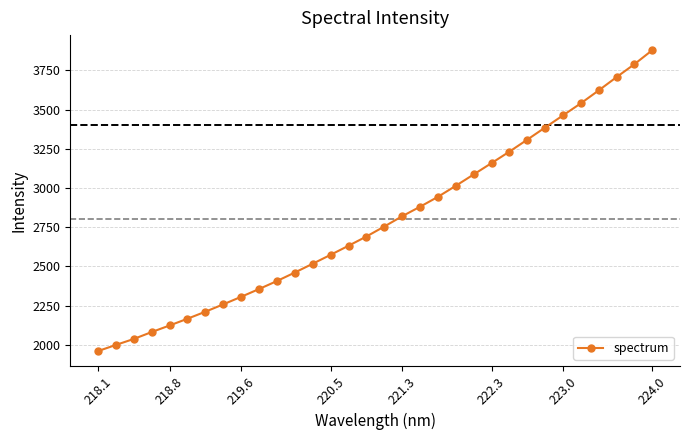

What is the sum of all values?

89371.7